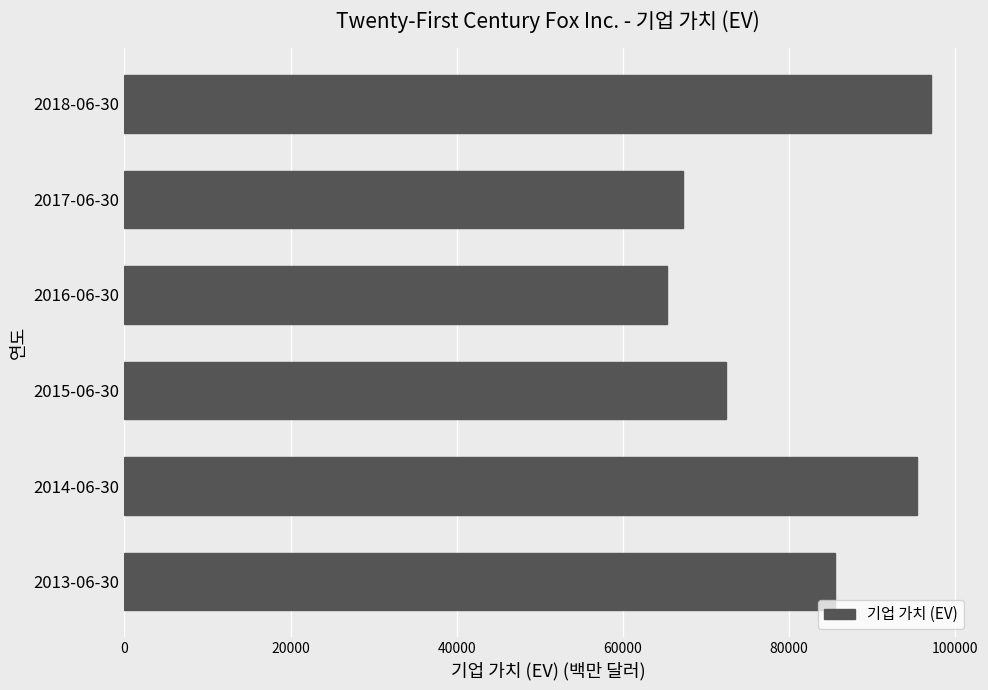

Does the chart contain stacked bars?

No